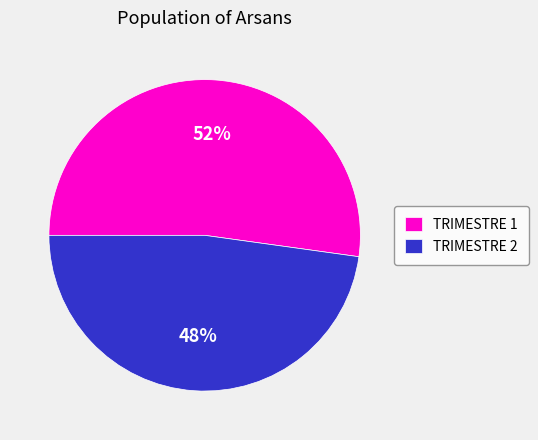

Is there any slice that represents more than half of the pie?

Yes